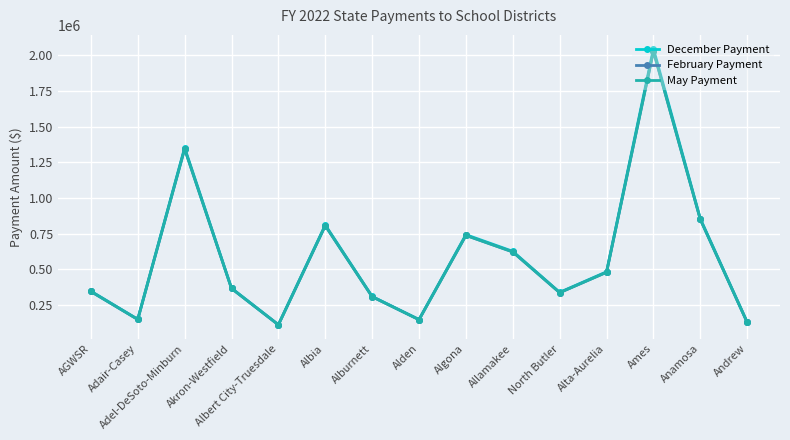

How many lines are shown in the chart?

3